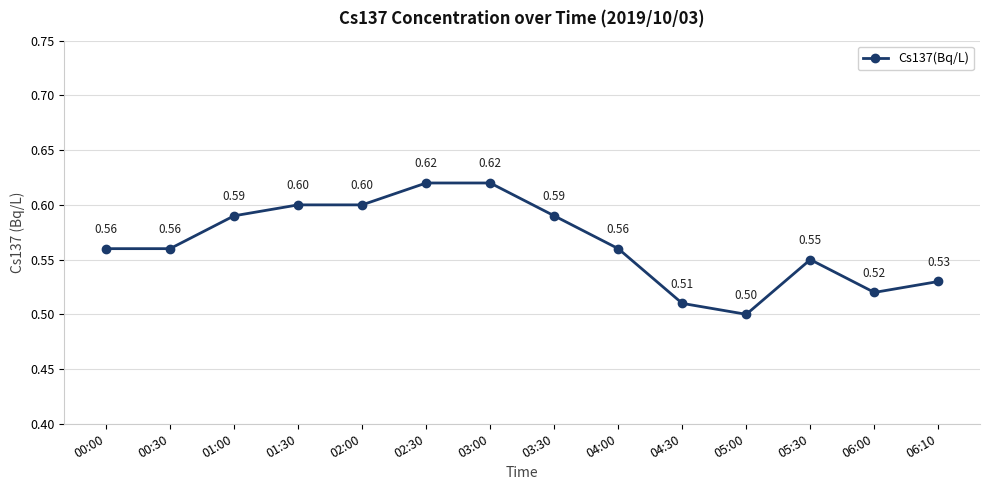

What is the minimum value shown in the chart?

0.5